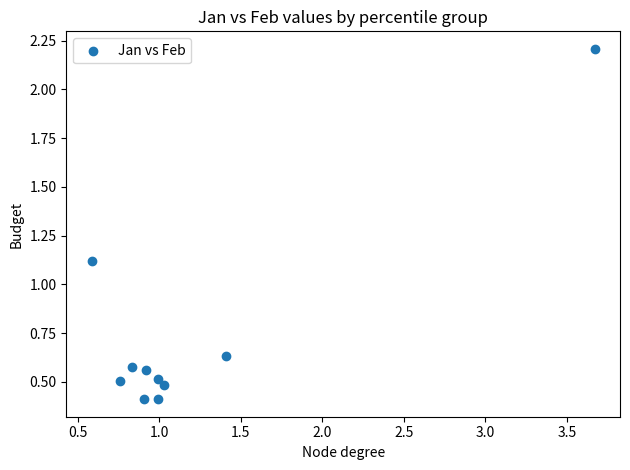

What is the average X value?

1.2